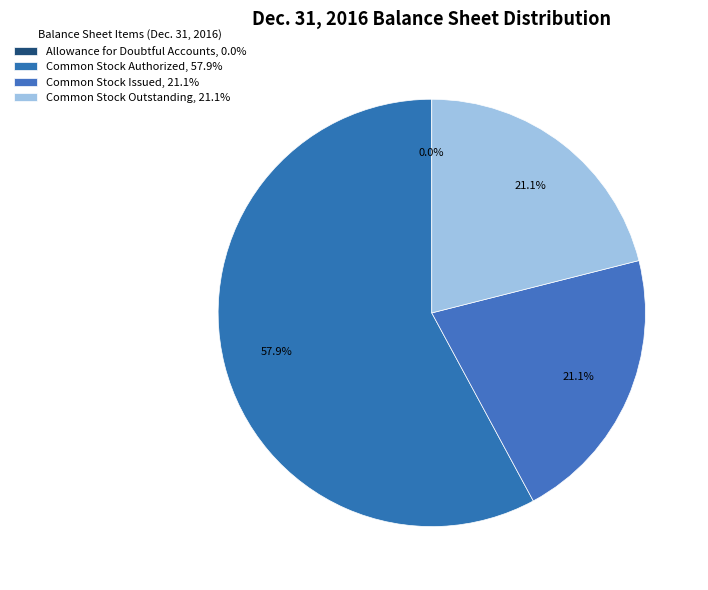

Count the number of slices in the pie.

4